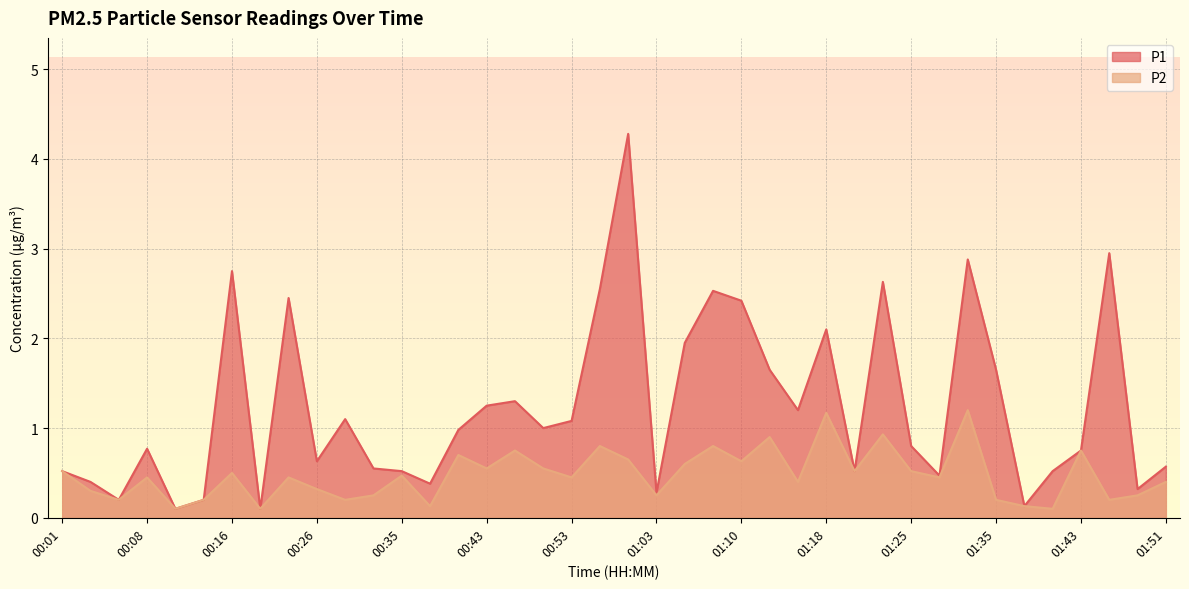

Reading right to left, what are all the values shown in this chart?

P1: 0.6	0.3	3.0	0.8	0.5	0.1	1.6	2.9	0.5	0.8	2.6	0.5	2.1	1.2	1.6	2.4	2.5	1.9	0.3	4.3	2.5	1.1	1.0	1.3	1.2	1.0	0.4	0.5	0.6	1.1	0.6	2.5	0.1	2.8	0.2	0.1	0.8	0.2	0.4	0.5
P2: 0.4	0.2	0.2	0.8	0.1	0.1	0.2	1.2	0.5	0.5	0.9	0.5	1.2	0.4	0.9	0.6	0.8	0.6	0.2	0.7	0.8	0.5	0.6	0.8	0.6	0.7	0.1	0.5	0.2	0.2	0.3	0.5	0.1	0.5	0.2	0.1	0.5	0.2	0.3	0.5